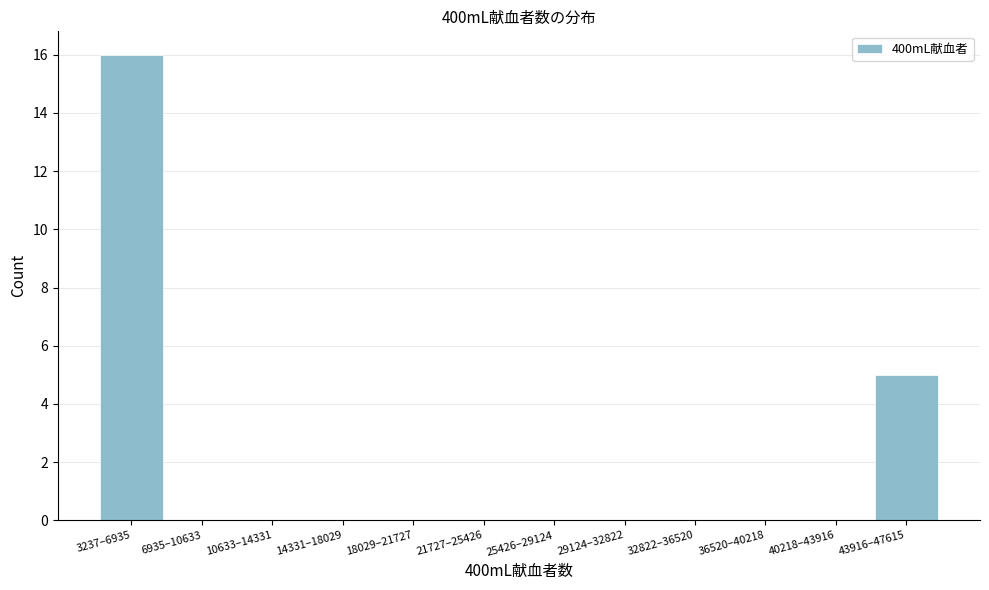

Reading left to right, list all the values displayed in this chart.

3237–6935=16	6935–10633=0	10633–14331=0	14331–18029=0	18029–21727=0	21727–25426=0	25426–29124=0	29124–32822=0	32822–36520=0	36520–40218=0	40218–43916=0	43916–47615=5